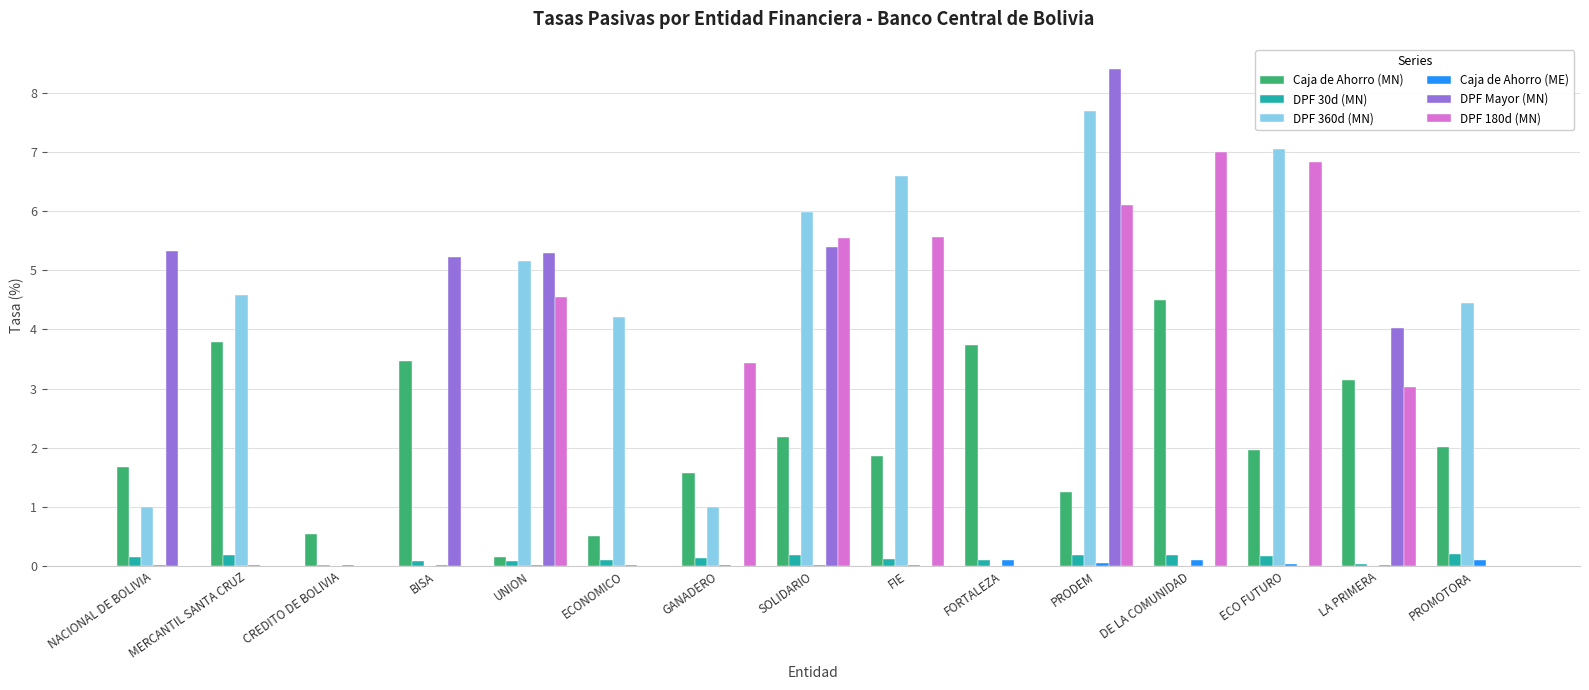

At which category is the sum across all series the highest?

PRODEM